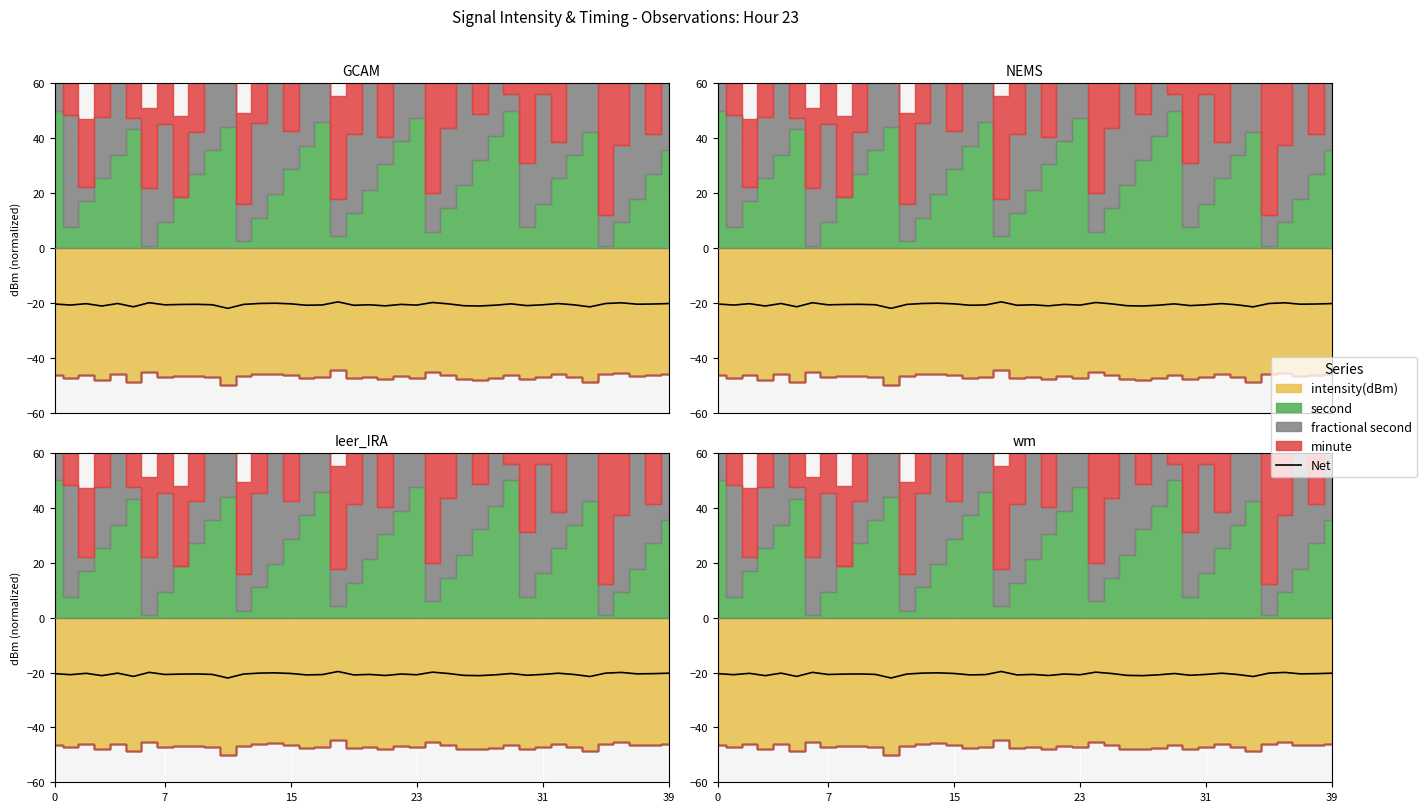

Which has a higher value, 0 or 14?

14